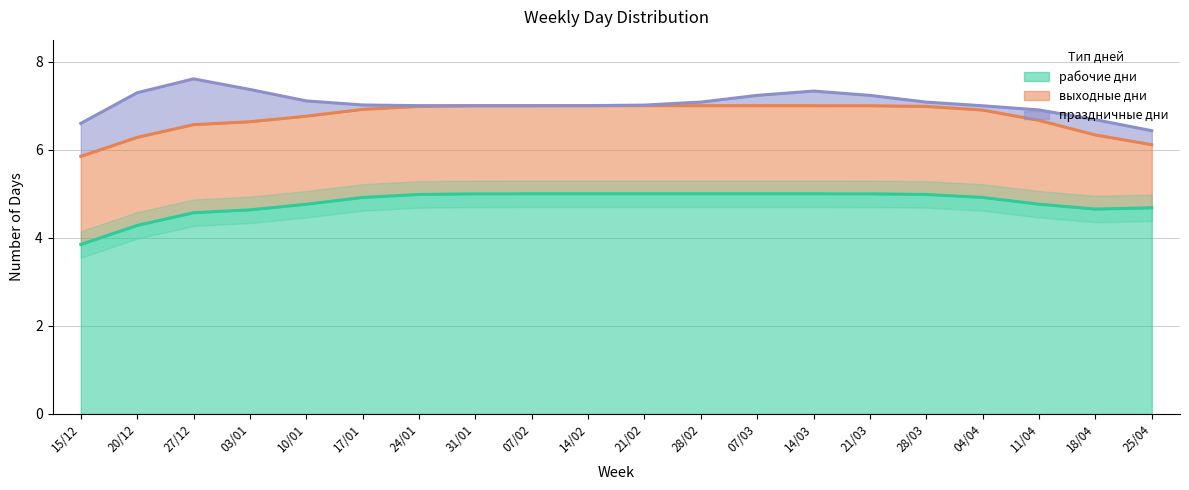

True or false: праздничные дни and рабочие дни intersect in this chart.

False